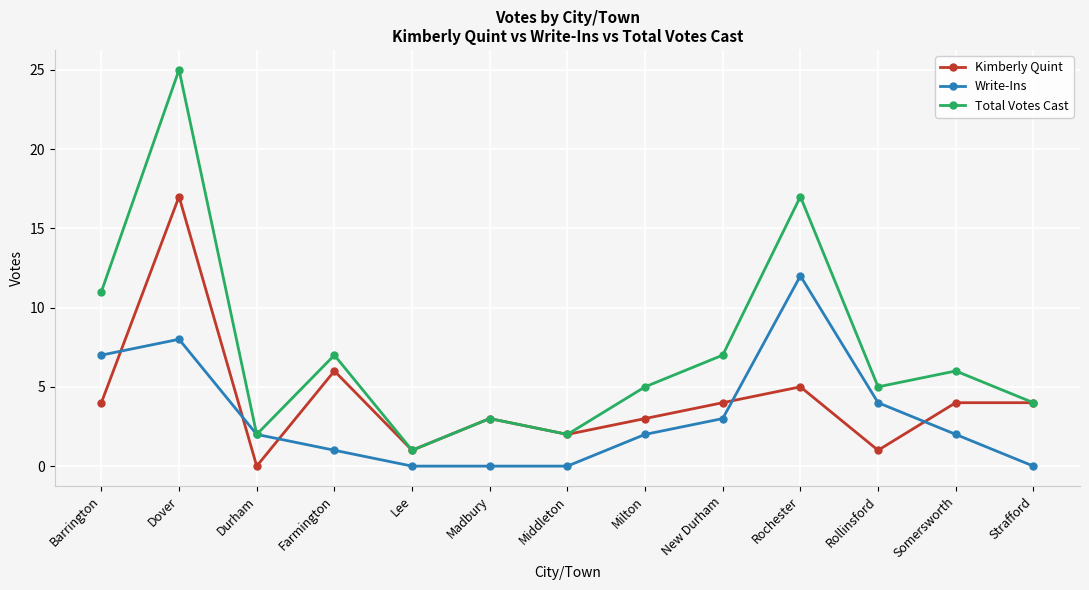

Which series has the largest range (max minus min)?

Total Votes Cast